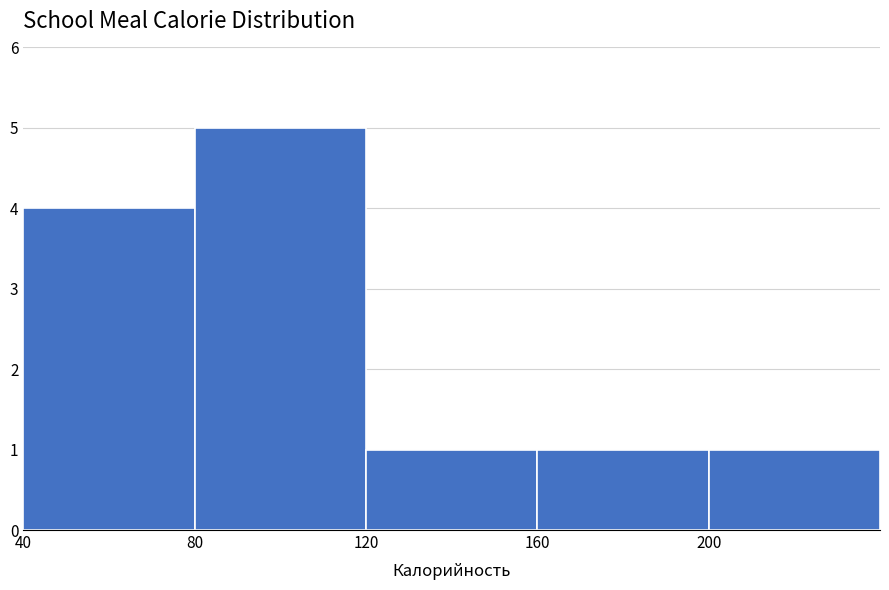

Over which range of the x-axis is the bar tallest?

80 to 120